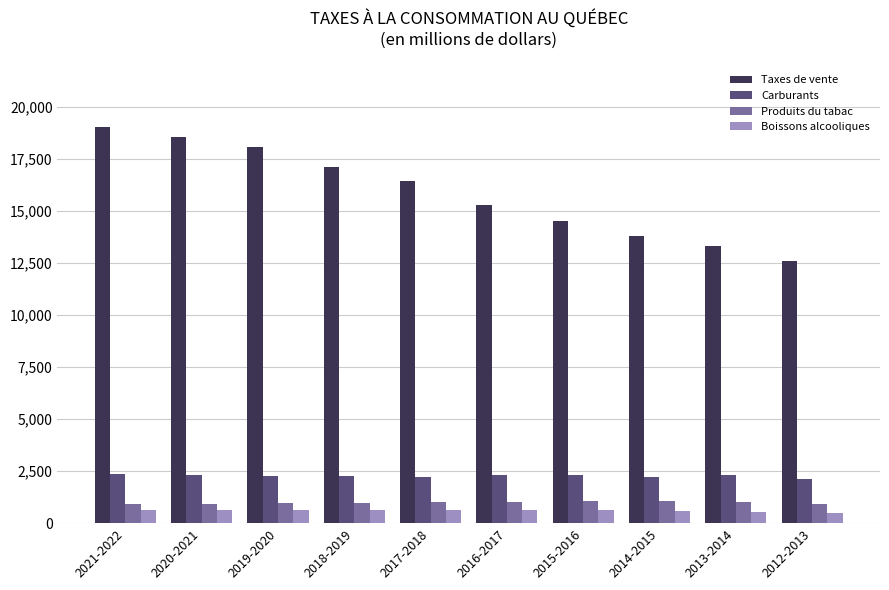

Between 2016-2017 and 2015-2016, which series saw the biggest shift?

Taxes de vente